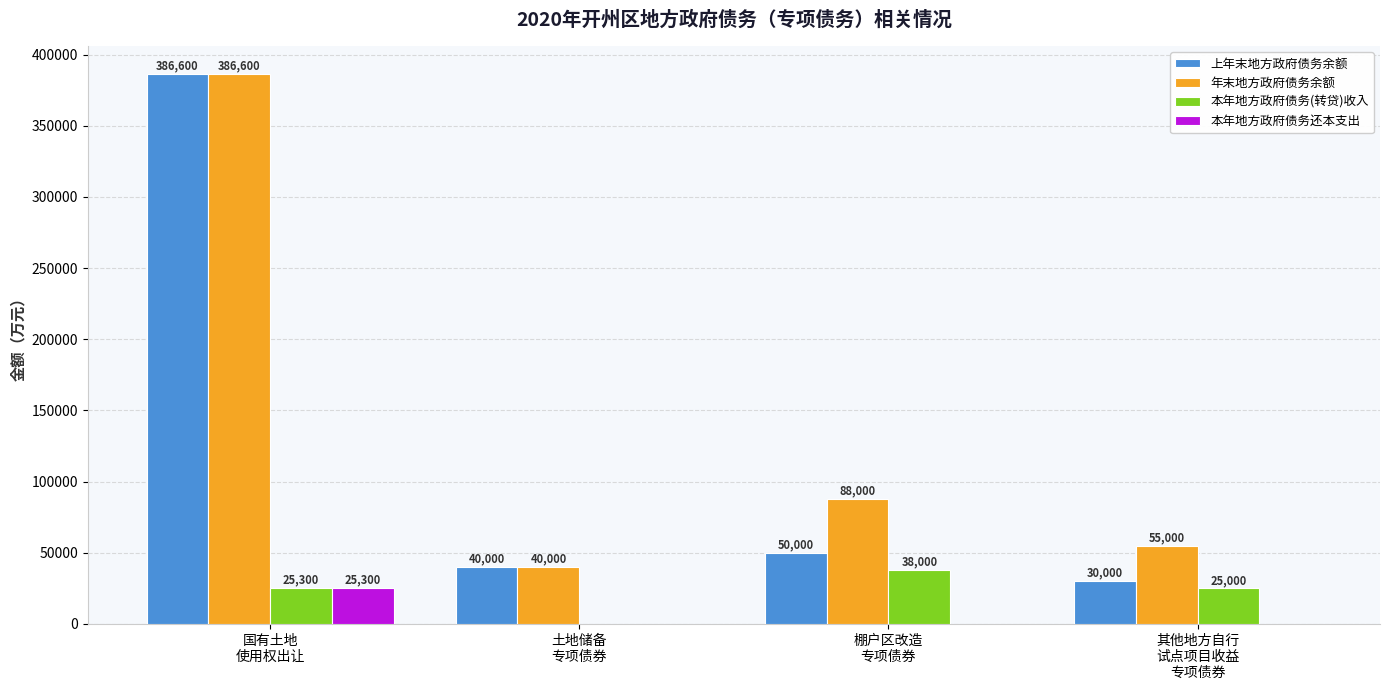

Is it true that 本年地方政府债务(转贷)收入 equals 13493 at 土地储备
专项债券?

False